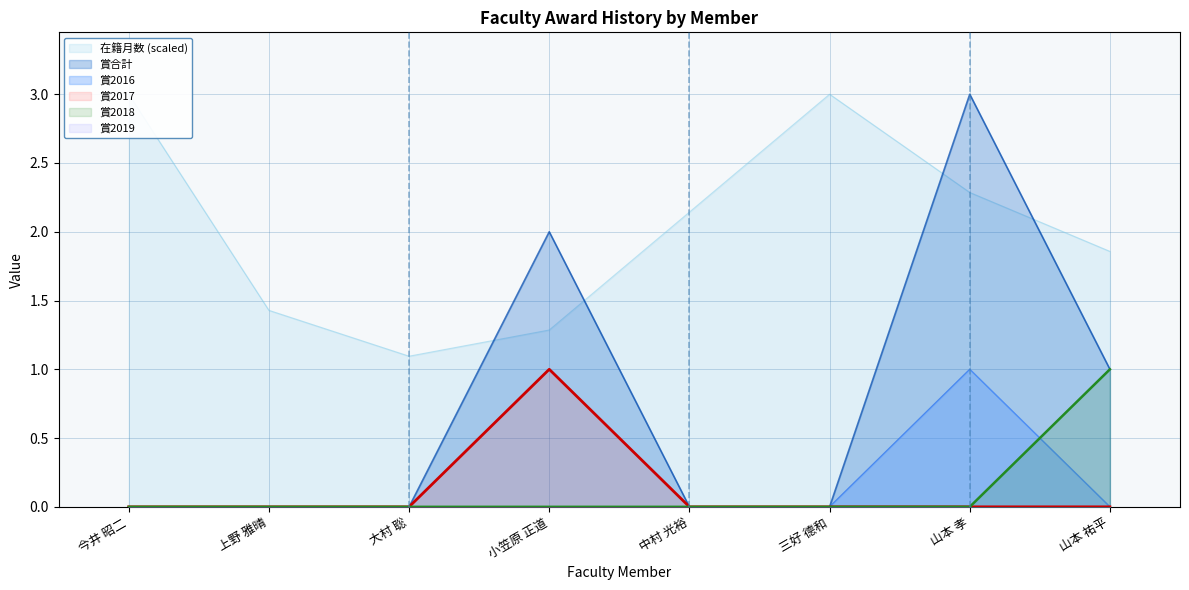

What is the difference between the maximum and second lowest values in the 在籍月数 series?

1.7